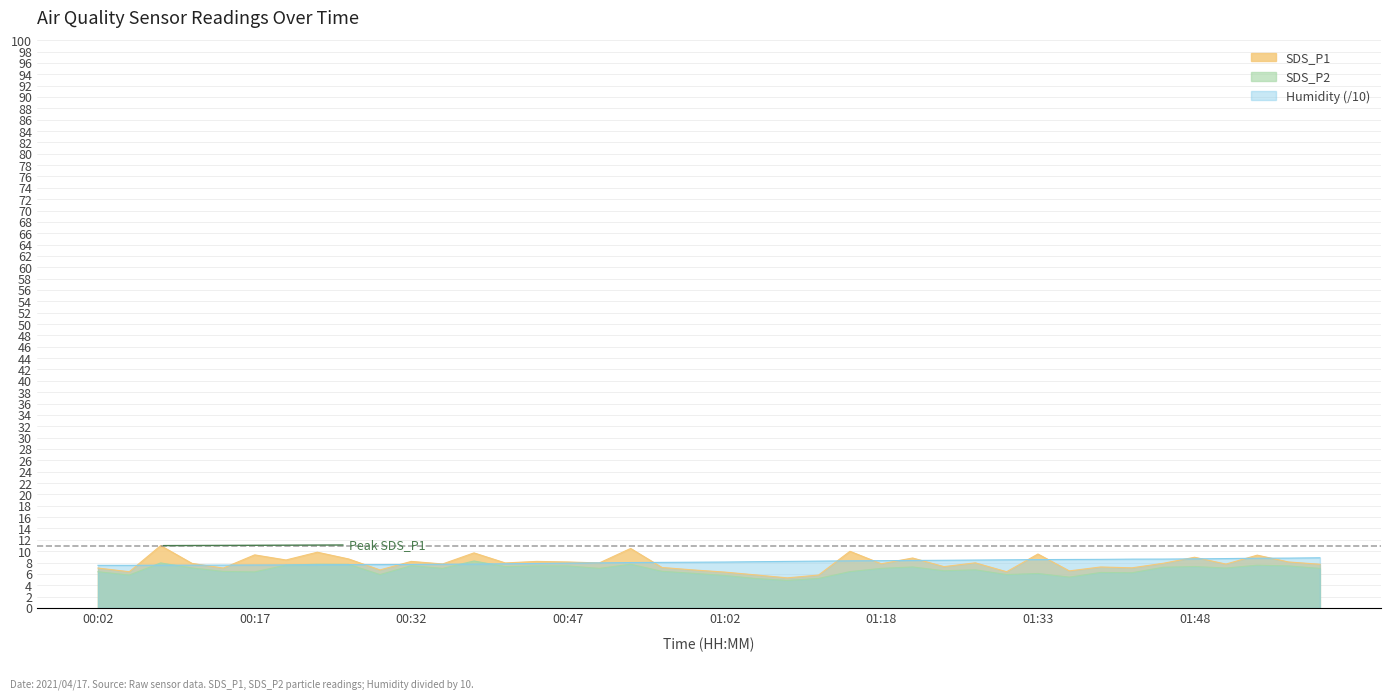

True or false: SDS_P1 has more than 1 points higher than both neighbors.

True